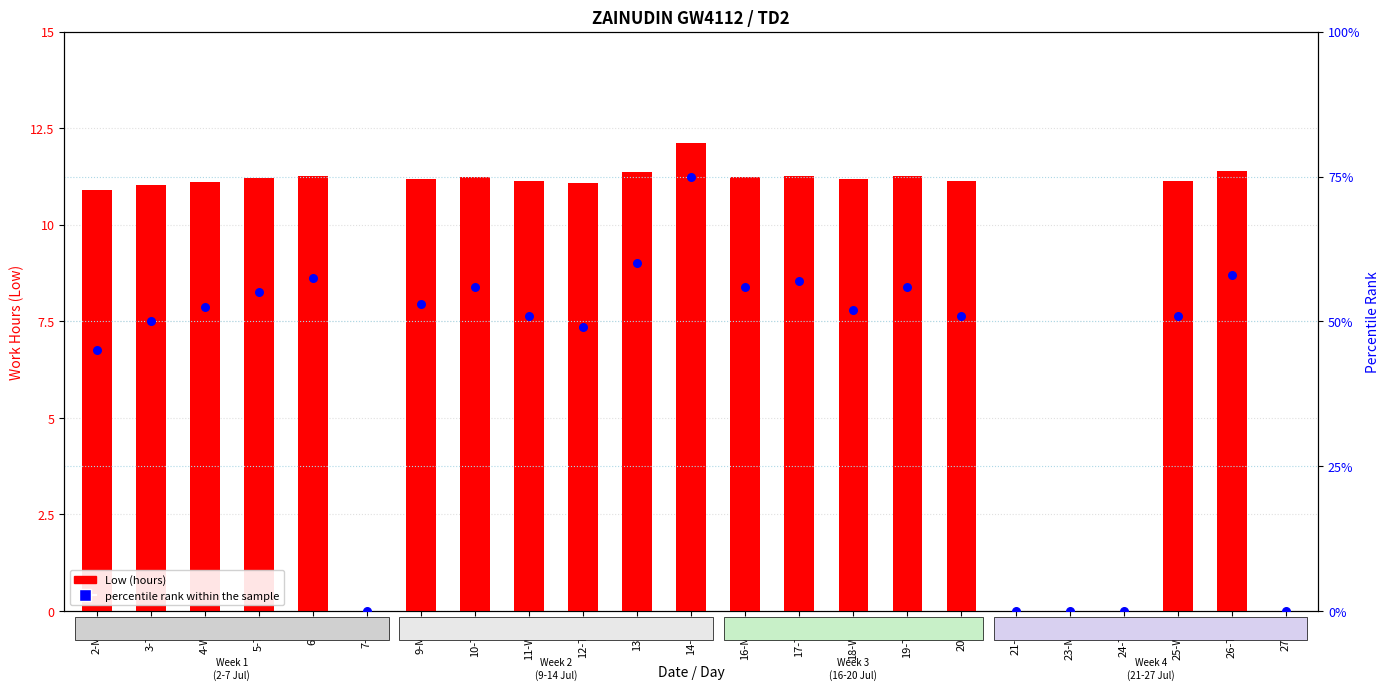

Which series contains the highest Y value?

percentile rank within the sample